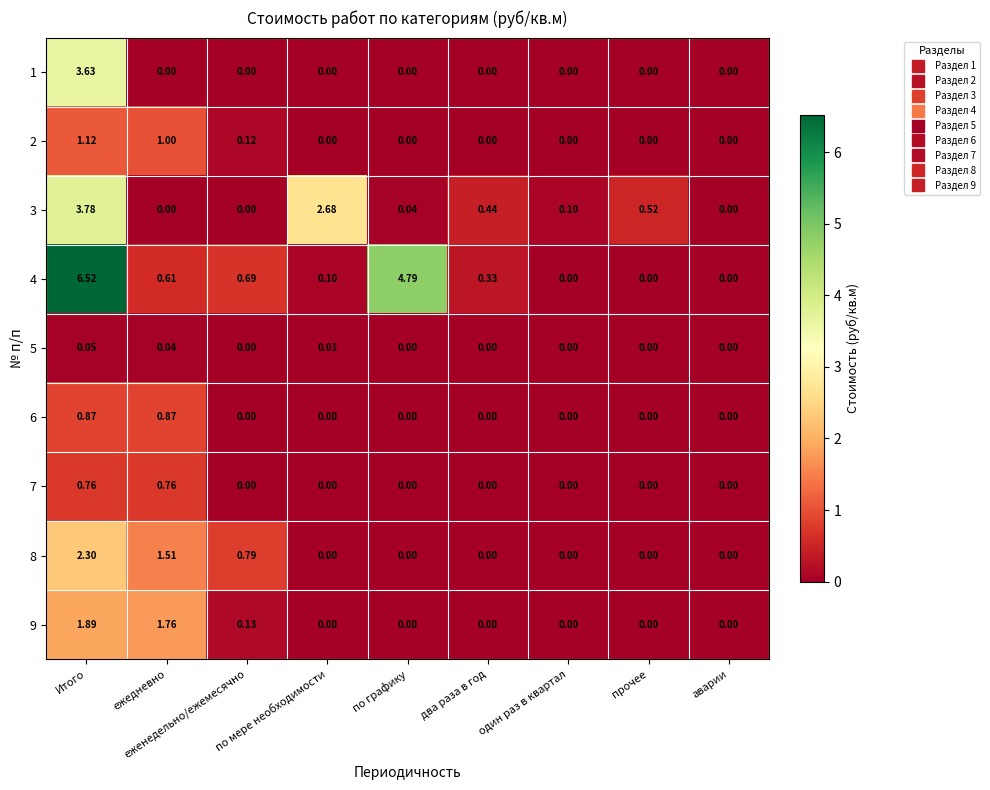

Which label corresponds to the largest value in the chart?

Итого